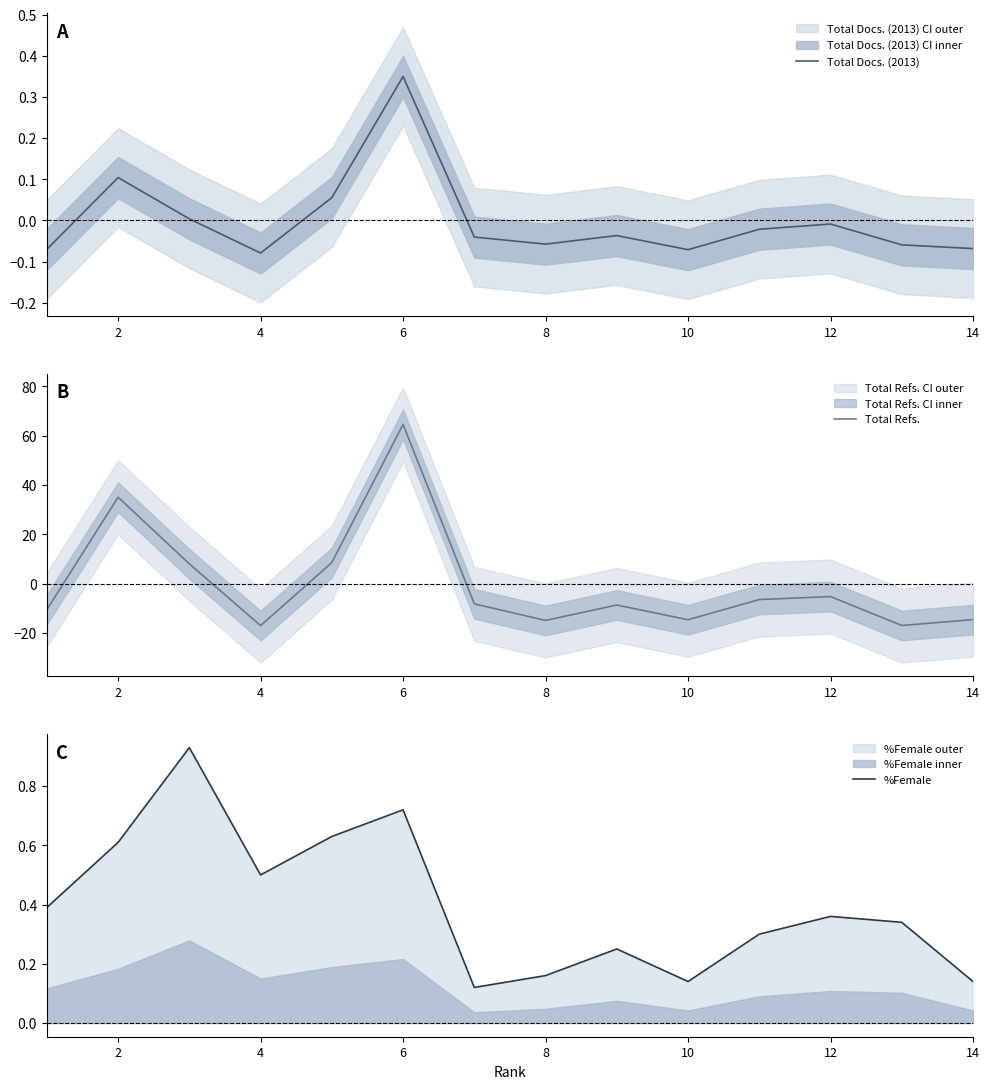

How many interior local valleys does the %Female series have?

3